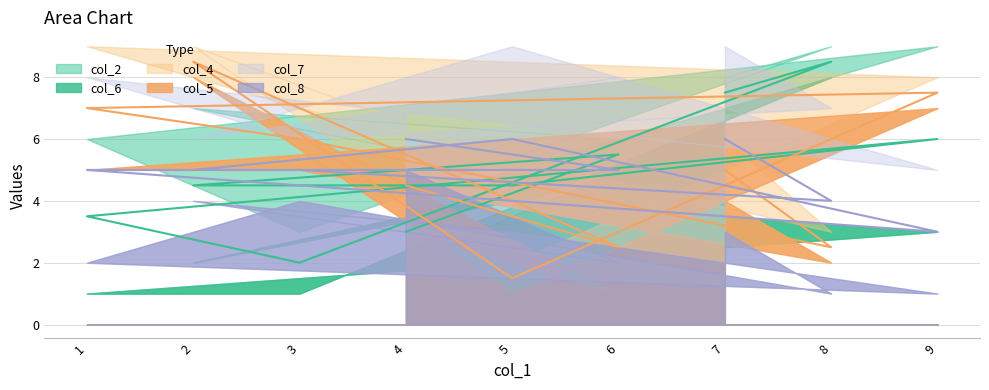

What is the highest value of the col_2 series?

9